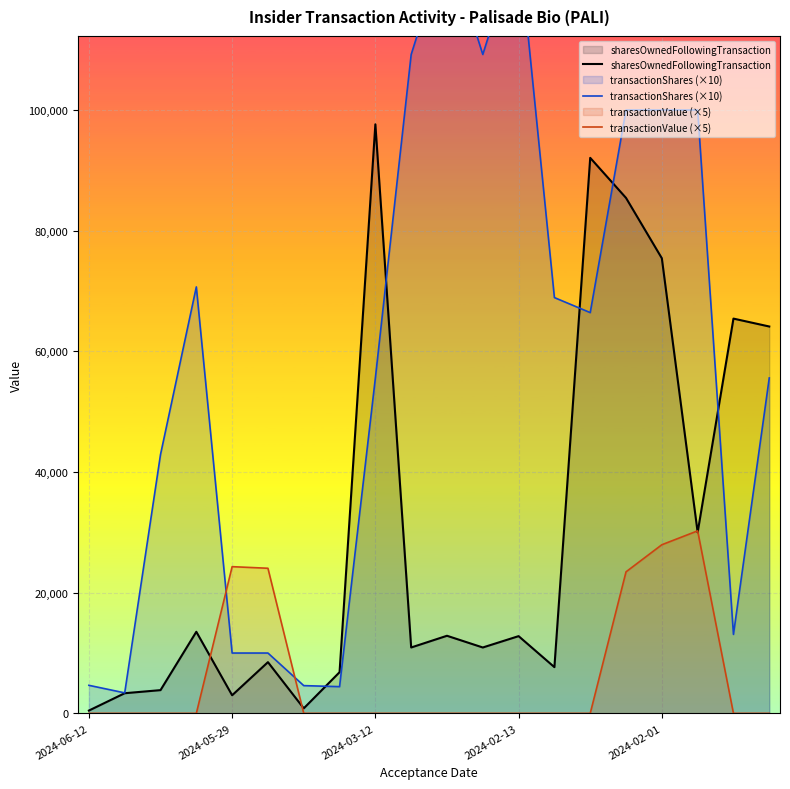

What is the sum of all sharesOwnedFollowingTransaction values?

605578